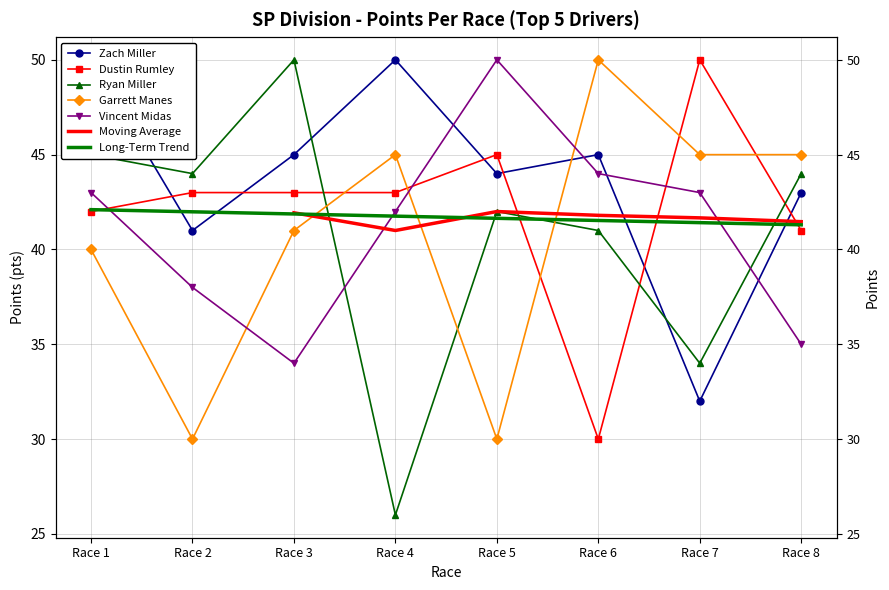

How many interior local valleys does the Ryan Miller series have?

3